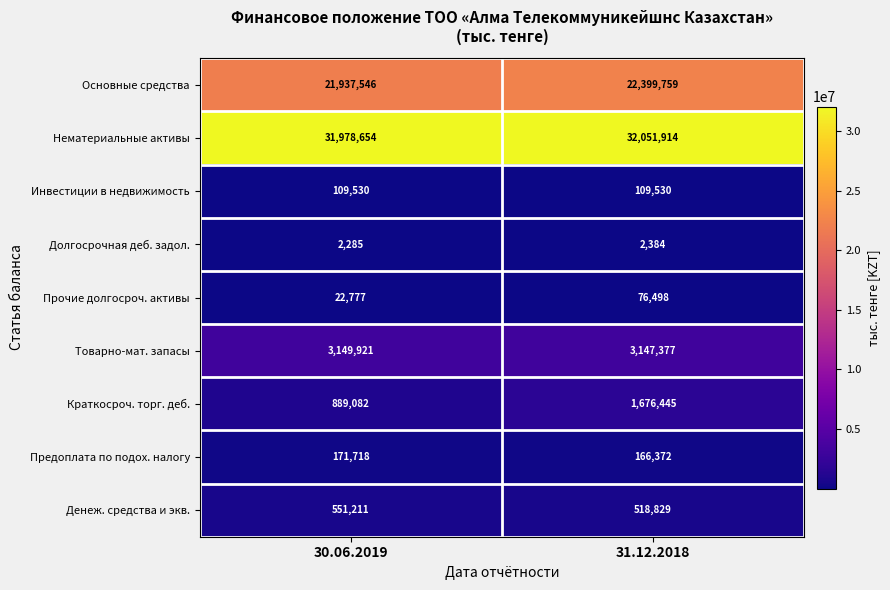

What is the total value across all series at 30.06.2019?

58812724